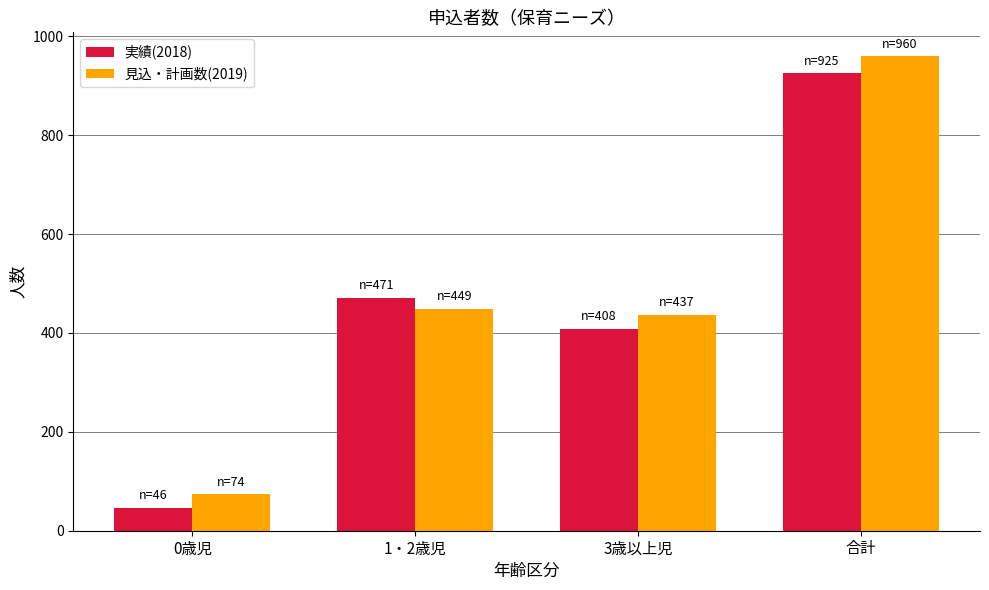

What is the difference between the second highest and second lowest values in the 実績(2018) series?

63